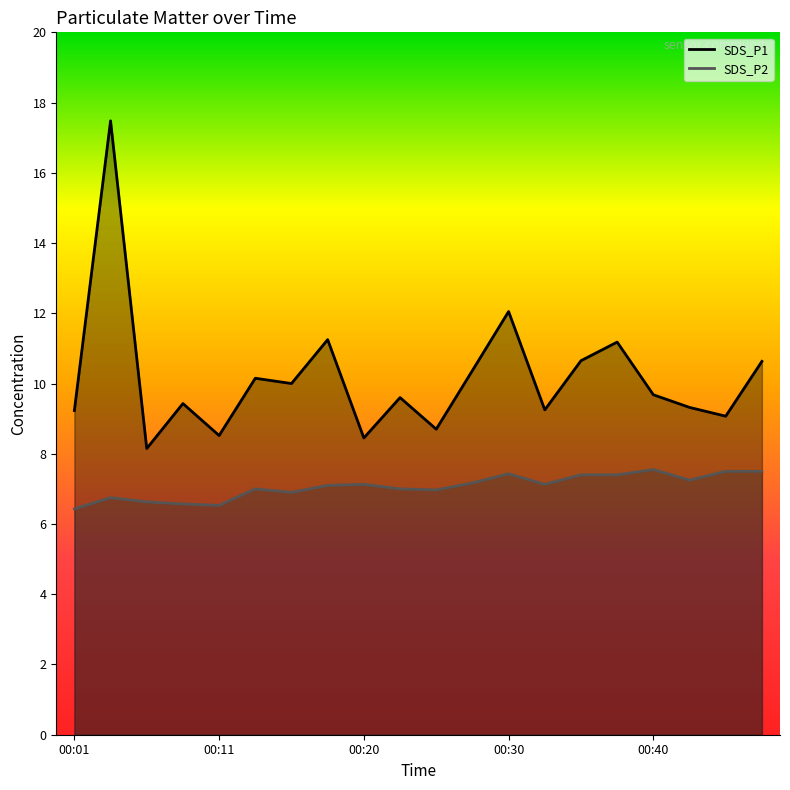

Reading left to right, transcribe all the data shown in this chart.

SDS_P1: 00:01=9.2	00:03=17.5	00:06=8.2	00:08=9.4	00:11=8.5	00:13=10.2	00:16=10.0	00:18=11.2	00:20=8.4	00:23=9.6	00:25=8.7	00:28=10.4	00:30=12.1	00:33=9.2	00:35=10.7	00:37=11.2	00:40=9.7	00:42=9.3	00:45=9.1	00:47=10.6
SDS_P2: 00:01=6.4	00:03=6.8	00:06=6.6	00:08=6.6	00:11=6.5	00:13=7.0	00:16=6.9	00:18=7.1	00:20=7.1	00:23=7.0	00:25=7.0	00:28=7.2	00:30=7.4	00:33=7.1	00:35=7.4	00:37=7.4	00:40=7.5	00:42=7.2	00:45=7.5	00:47=7.5